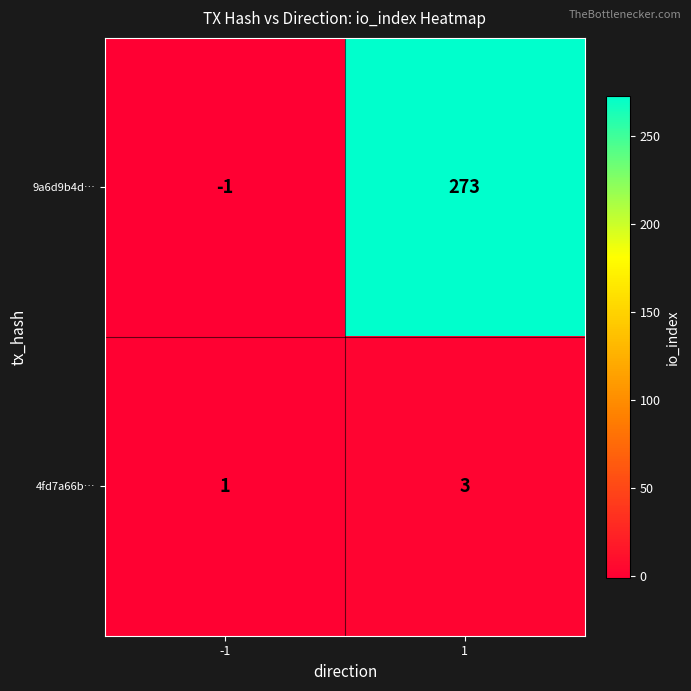

What is the difference between the highest and lowest values at -1?

2